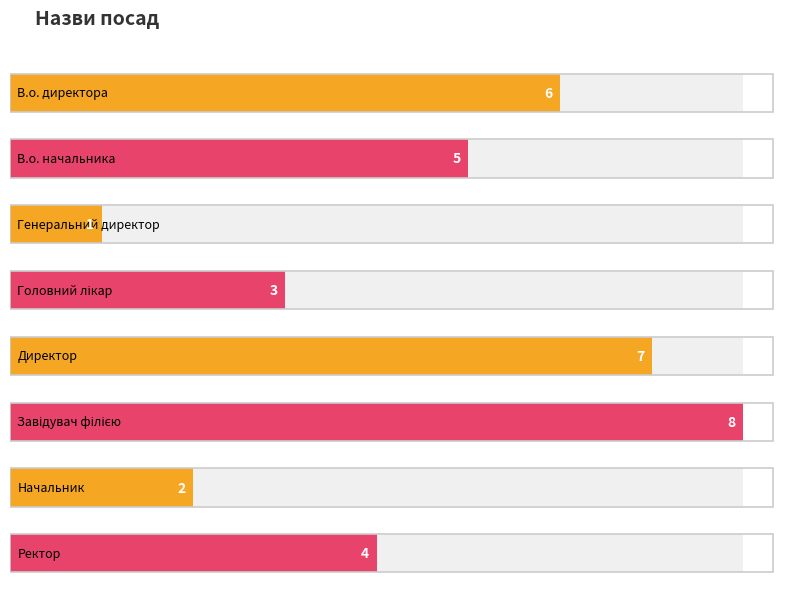

What position from the right is Начальник?

2